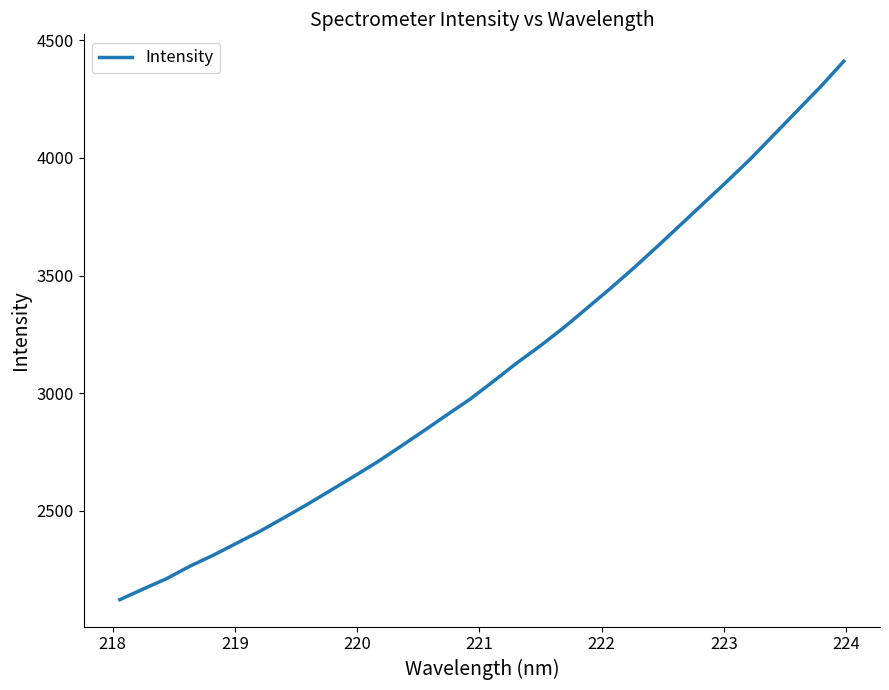

What is the minimum value shown in the chart?

2122.4